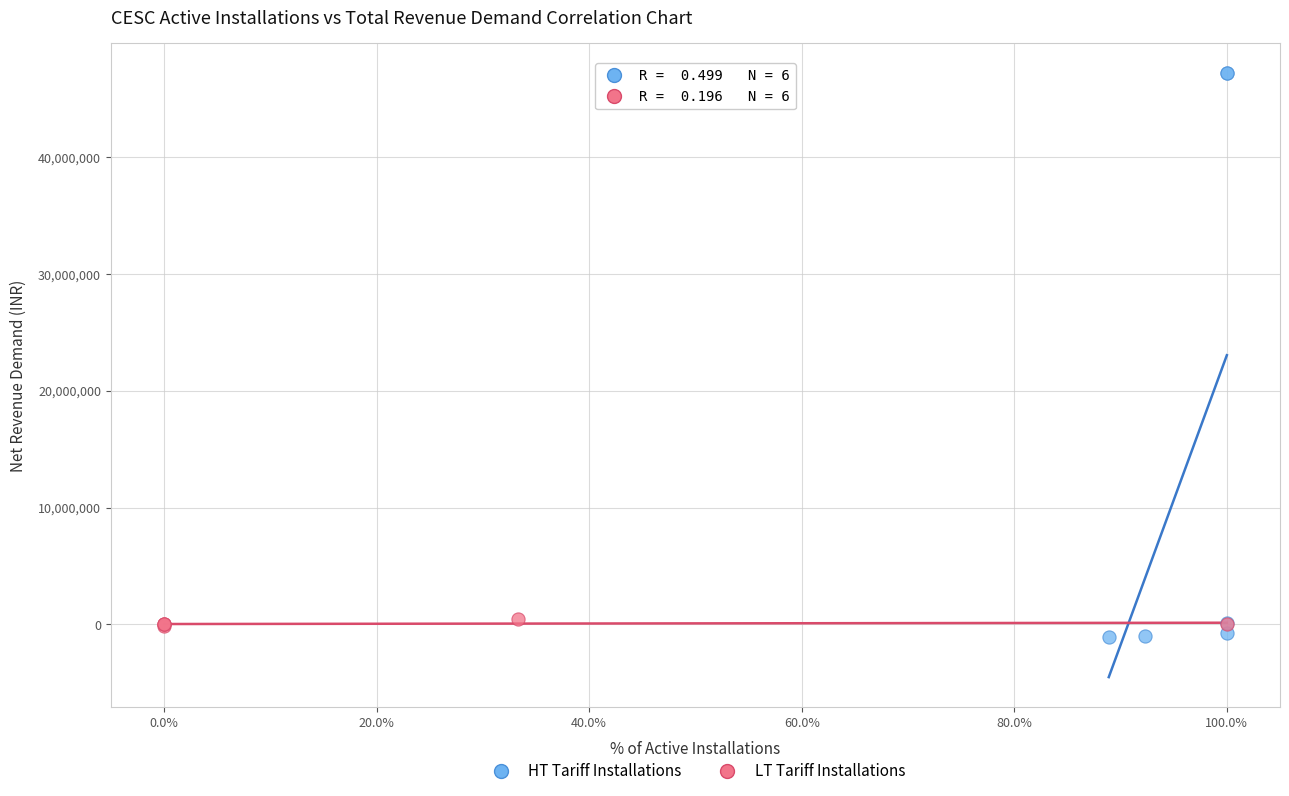

Which series has the largest Y range (max minus min)?

HT Tariff Installations